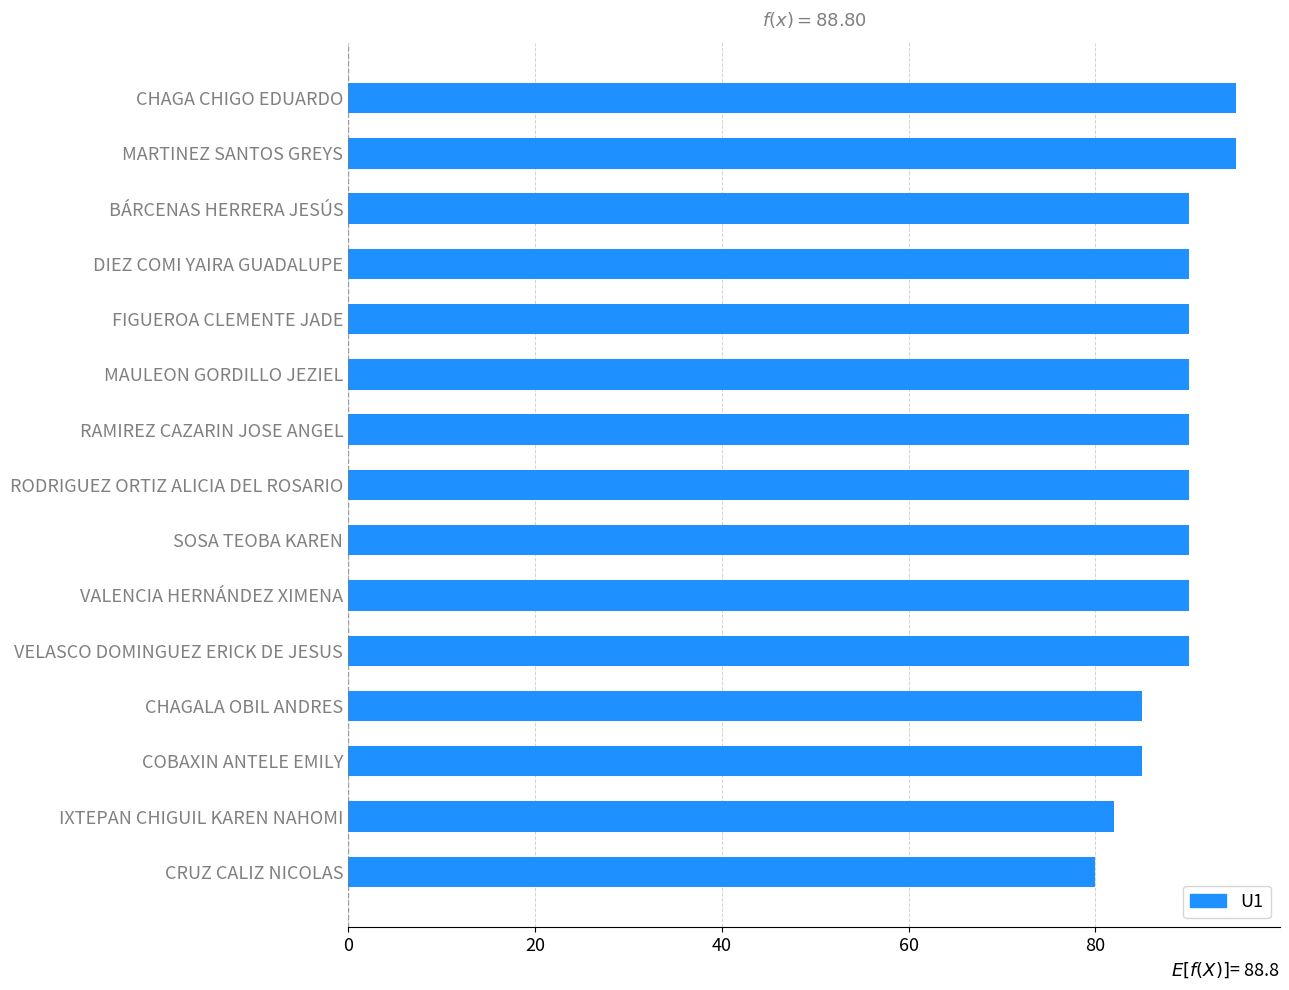

How many values are between 85 and 90?

11